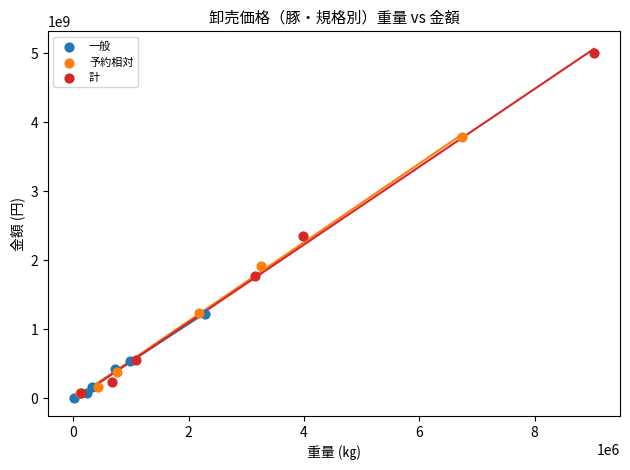

What are all the series names shown in the legend?

一般, 予約相対, 計